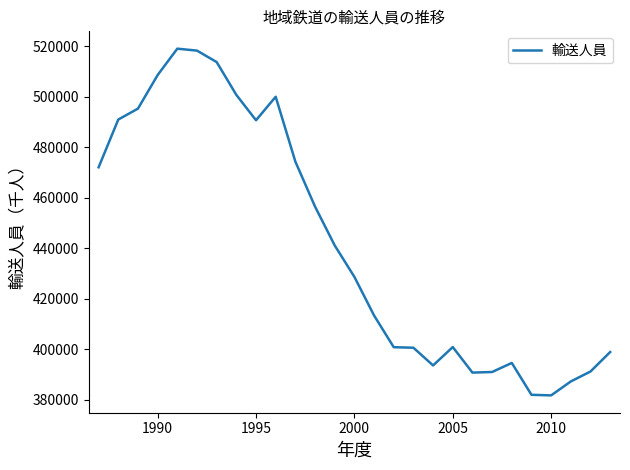

How many lines are shown in the chart?

1